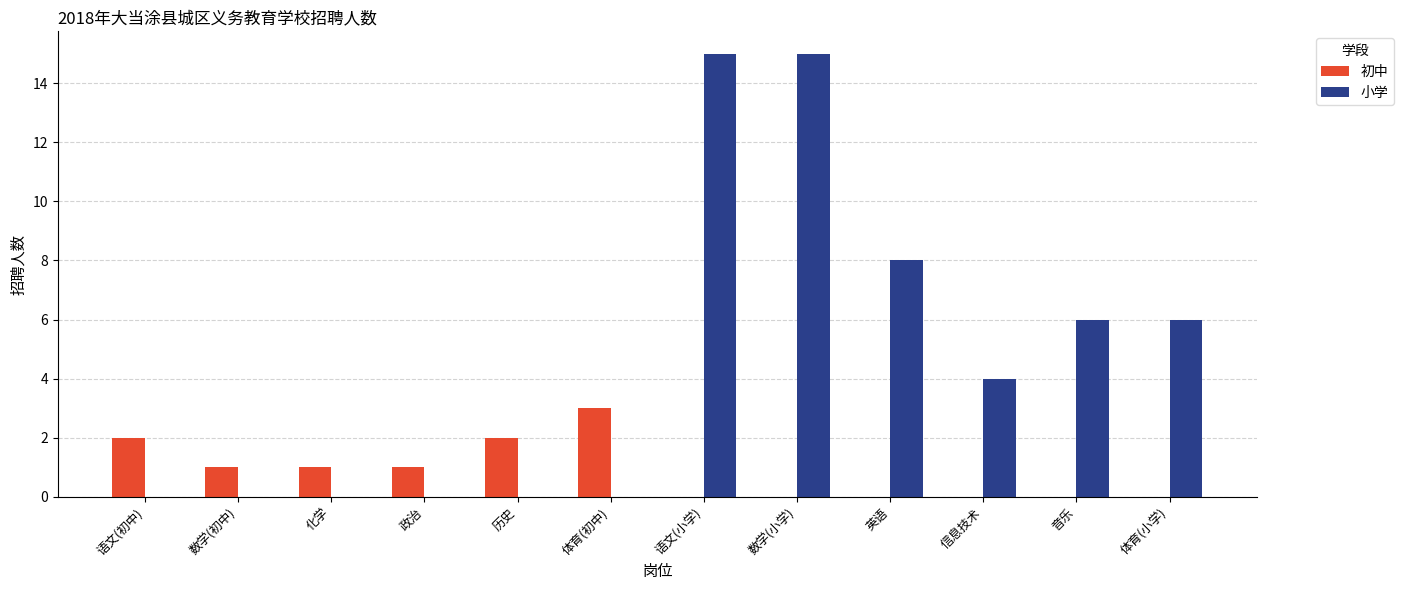

Reading left to right, transcribe all the data shown in this chart.

初中: 2	1	1	1	2	3	0	0	0	0	0	0
小学: 0	0	0	0	0	0	15	15	8	4	6	6